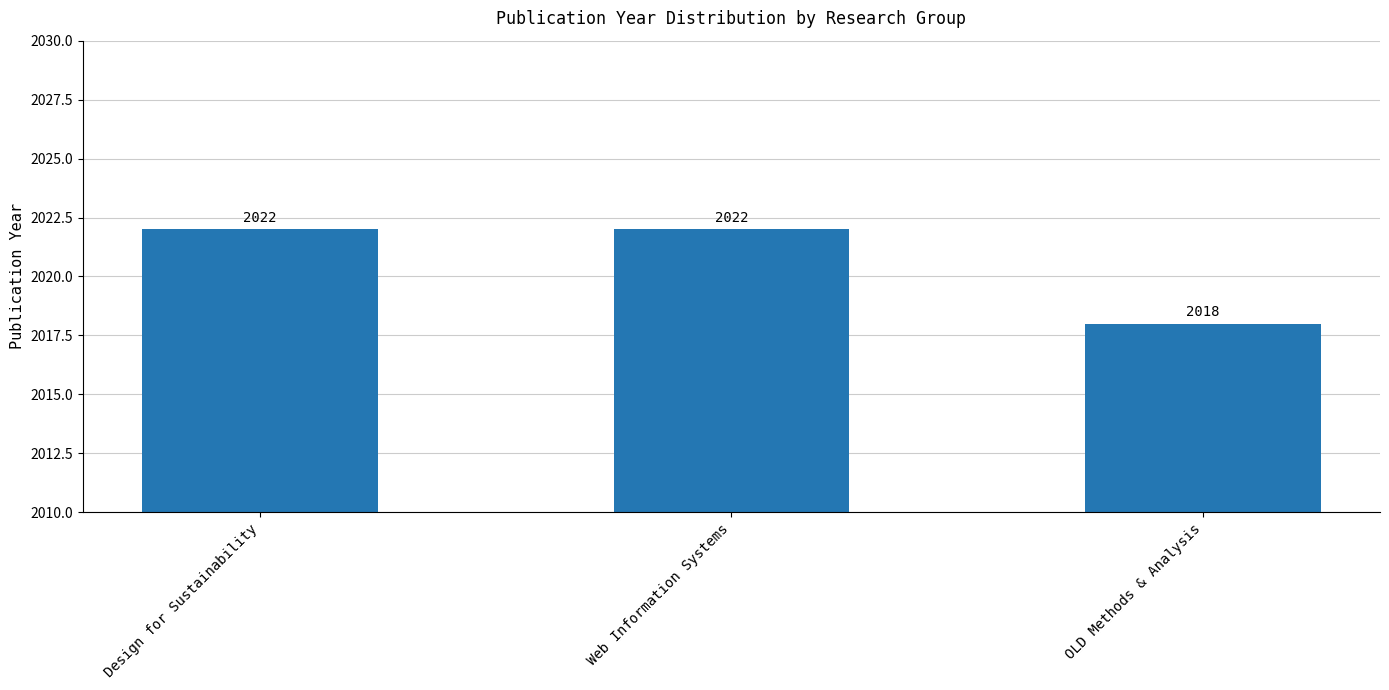

What value does the data have at Design for Sustainability?

2022